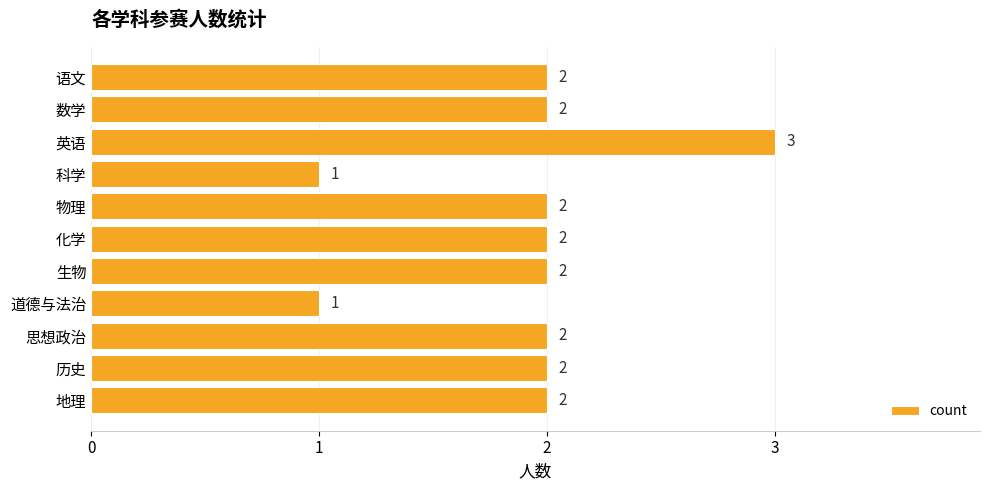

What is the value of the 3rd bar from the top?

3